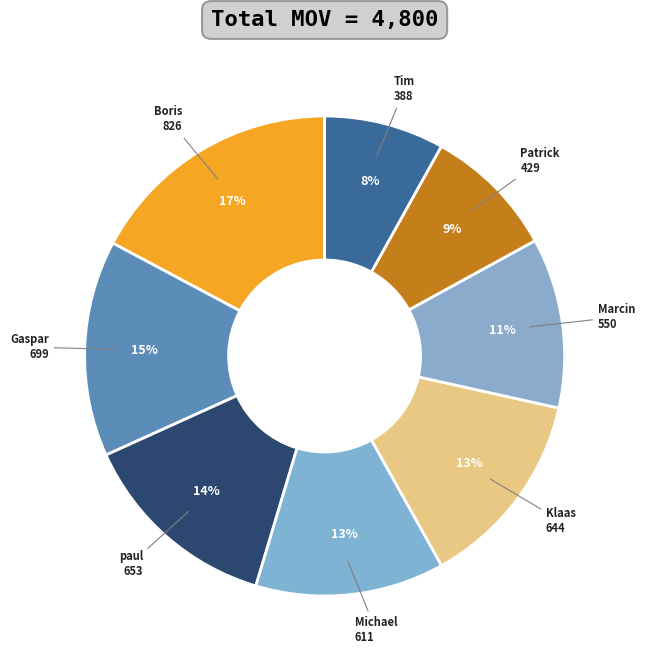

Is there any slice that represents more than half of the pie?

No